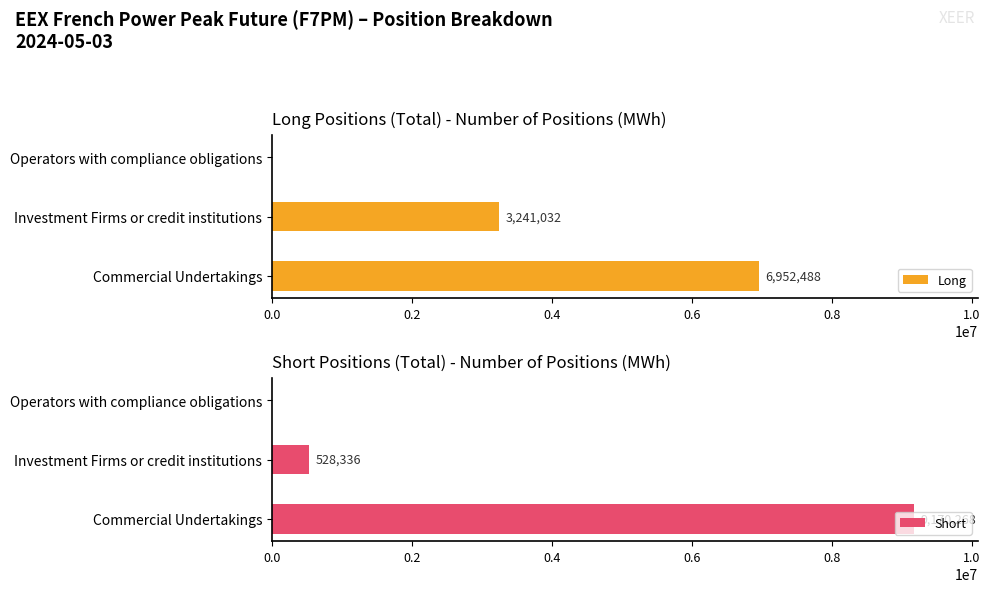

Reading left to right, what are all the values shown in this chart?

Long: 6952488	3241032	0
Short: 9170268	528336	0